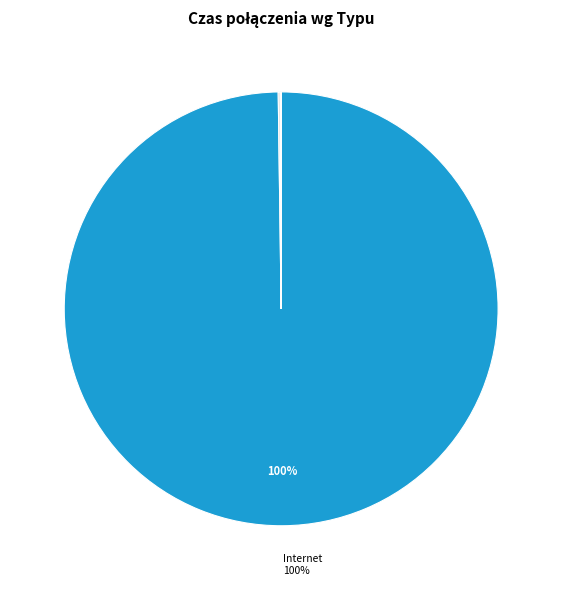

Is there any slice that represents more than half of the pie?

Yes